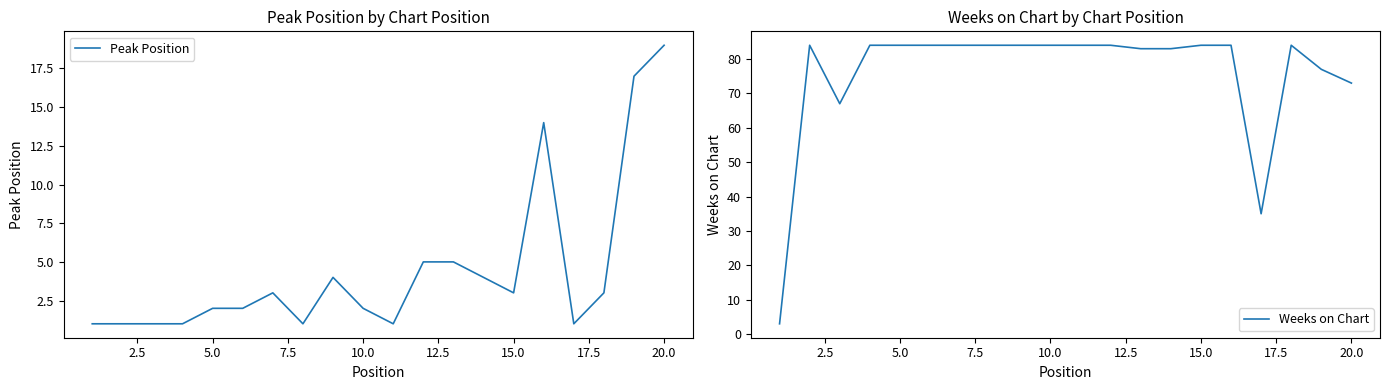

At which label does Peak Position reach its peak?

20.0